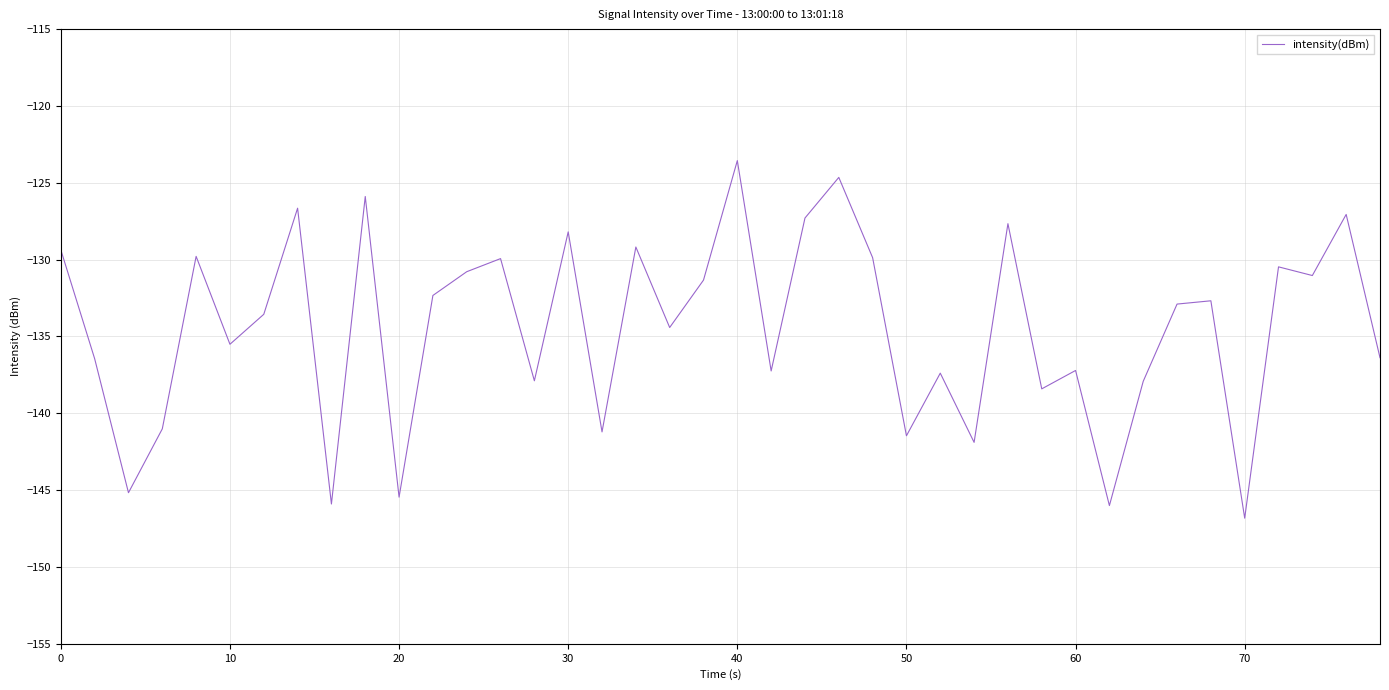

What is the minimum value shown in the chart?

-146.8